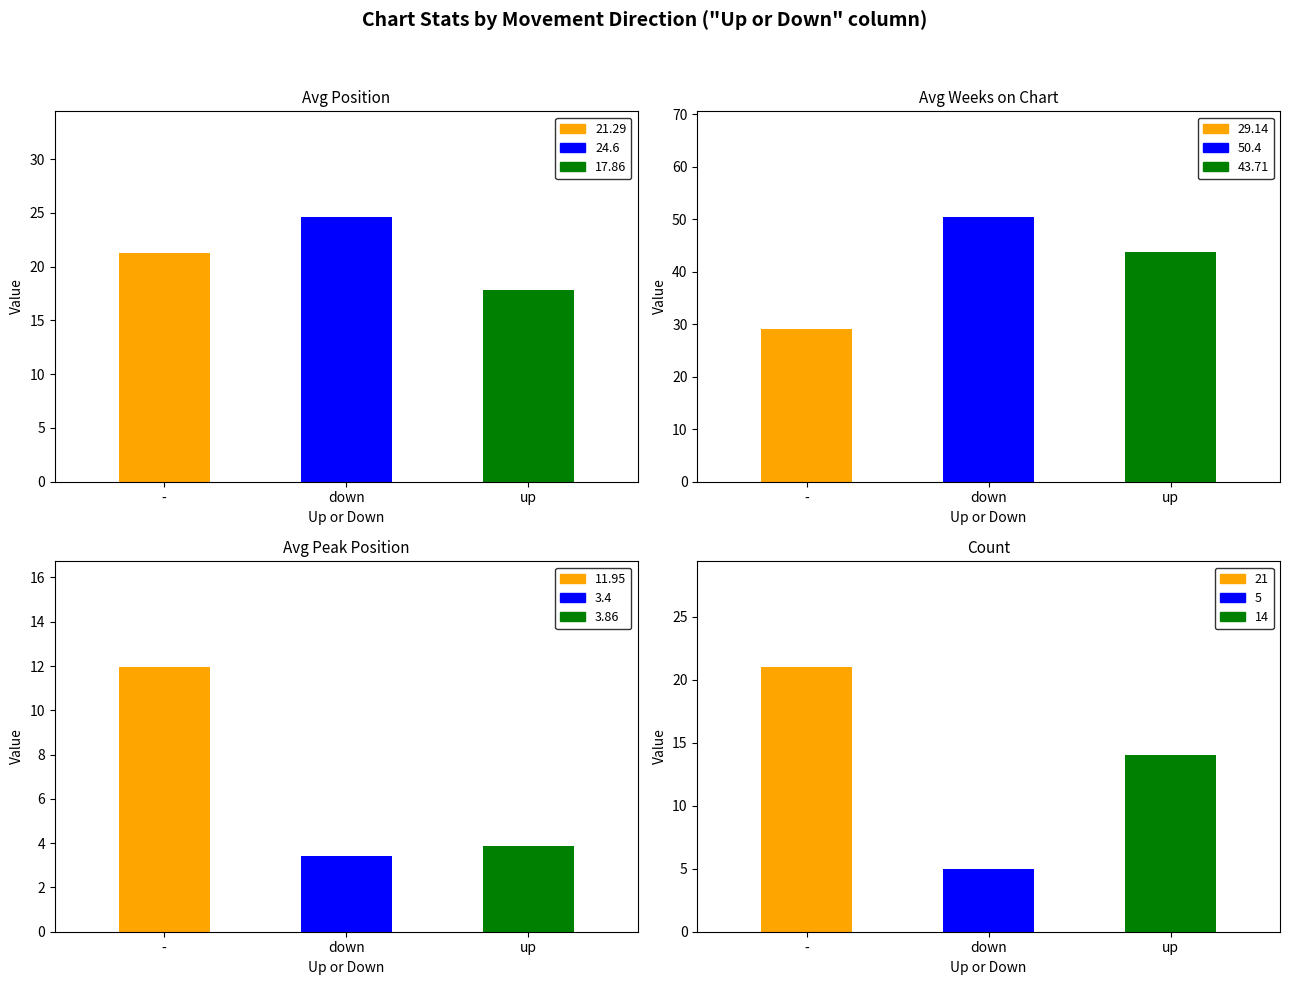

How many bars are there in each group?

3